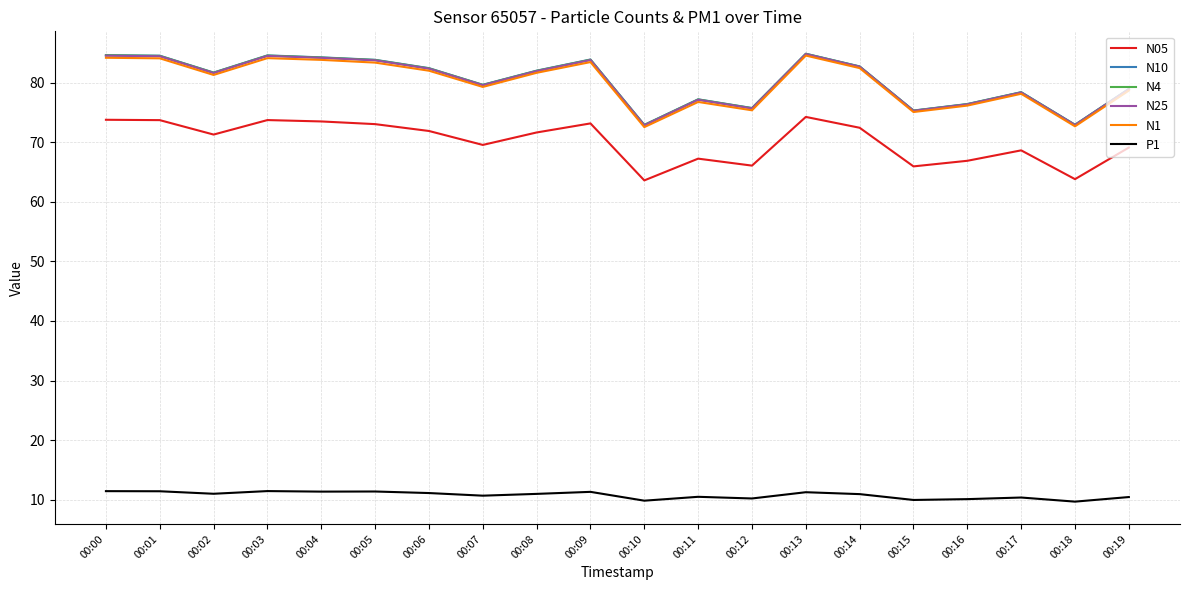

What is the maximum value for N05?

74.2